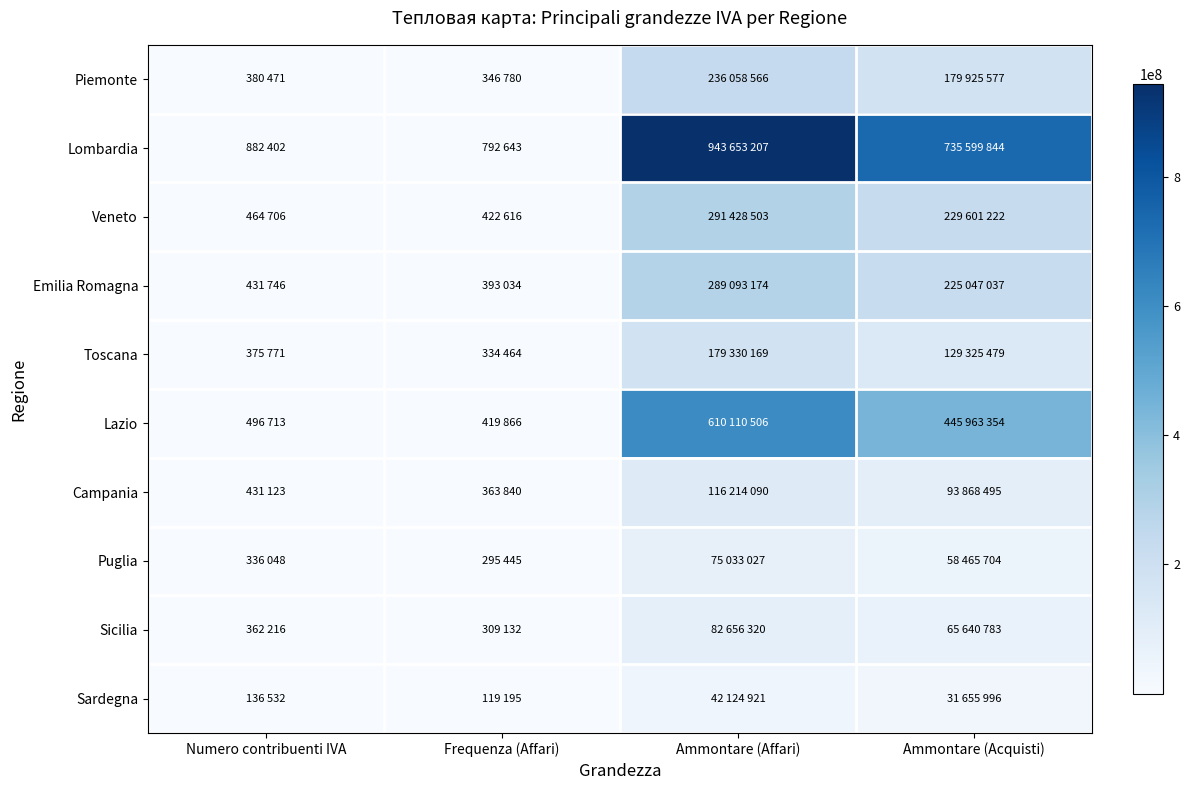

What is the maximum value shown in the chart?

943653207